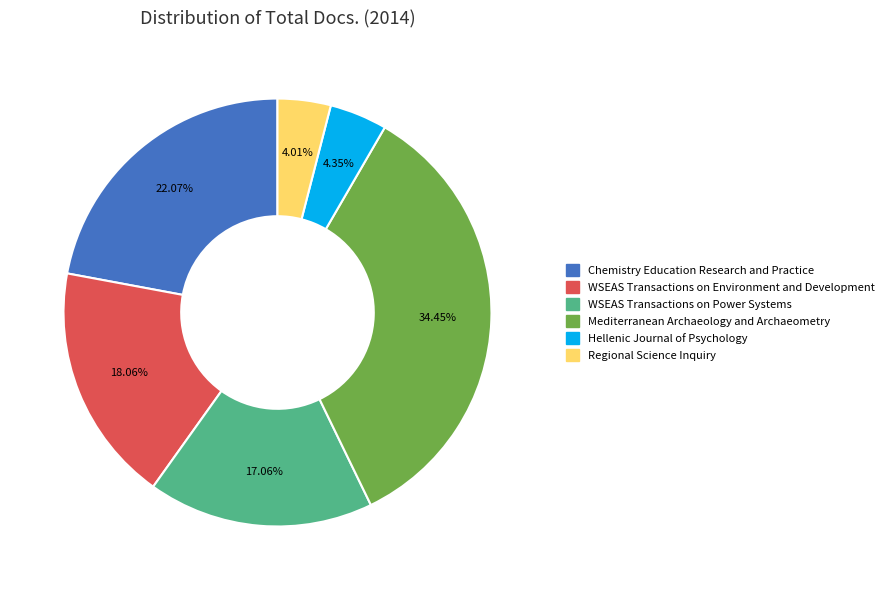

To the nearest percent, what is the average slice percentage?

17%